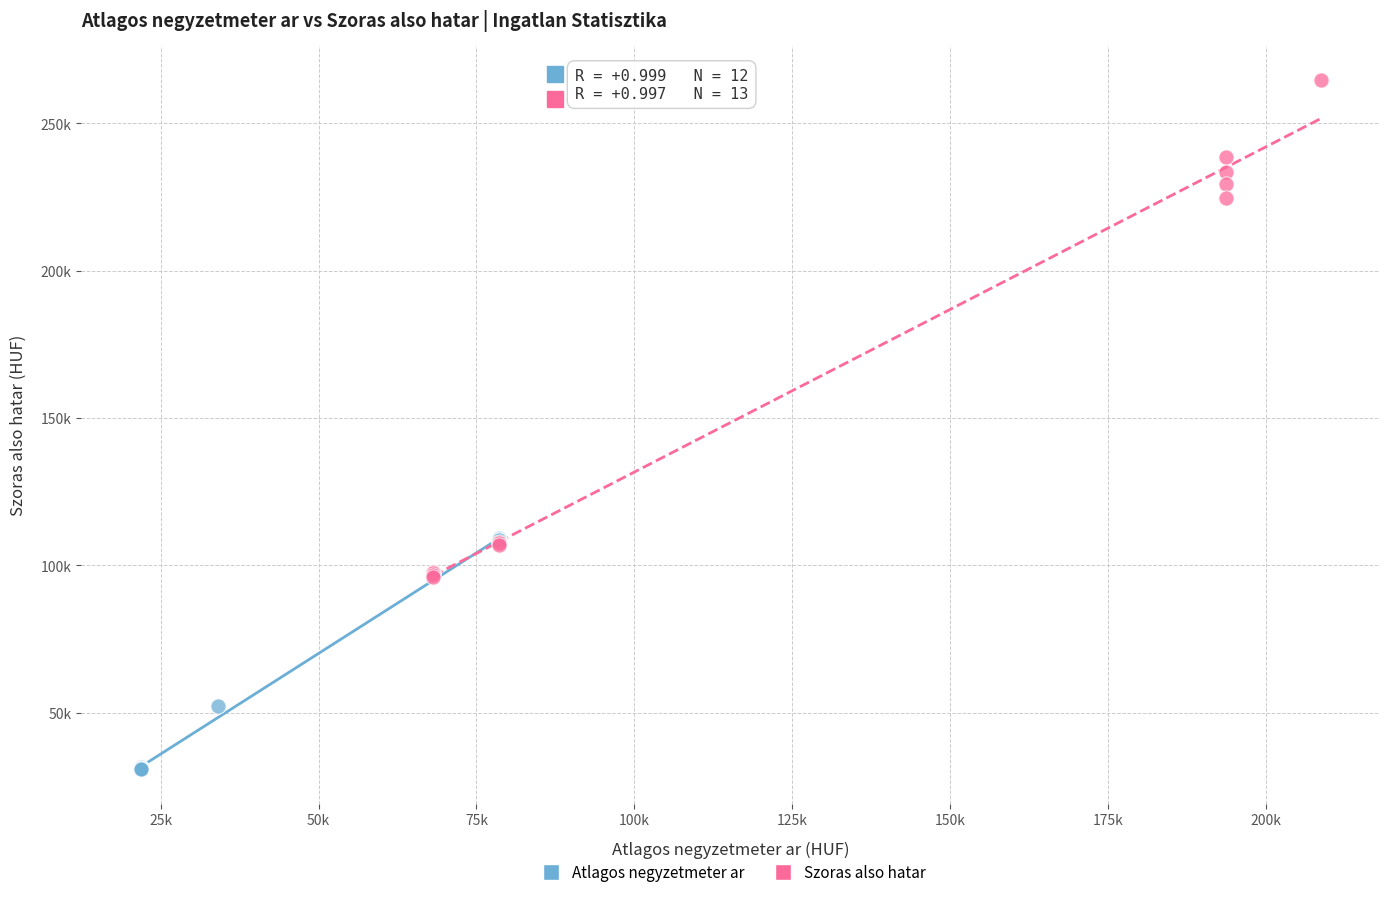

Which series has the largest Y range (max minus min)?

Szoras also hatar